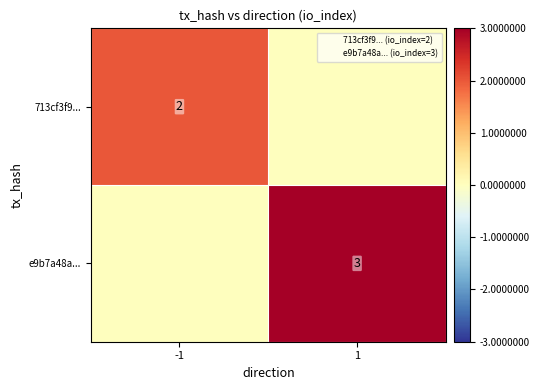

How many 713cf3f9... values are between 0 and 2?

2